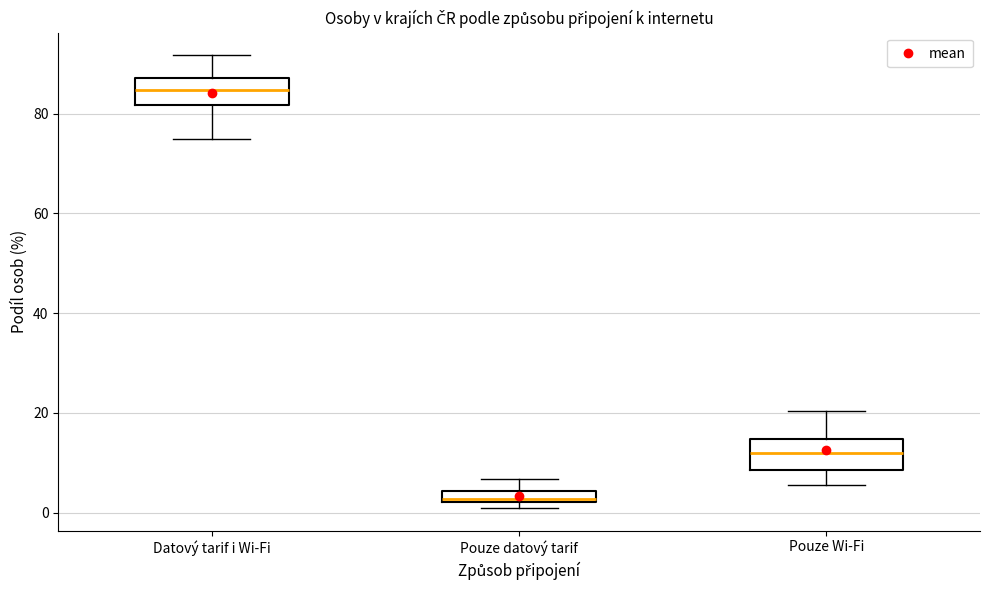

Where does the upper whisker of the box for Pouze Wi-Fi end on the y-axis? The values are not printed on the chart, so give them approximately, as read against the axis.

20